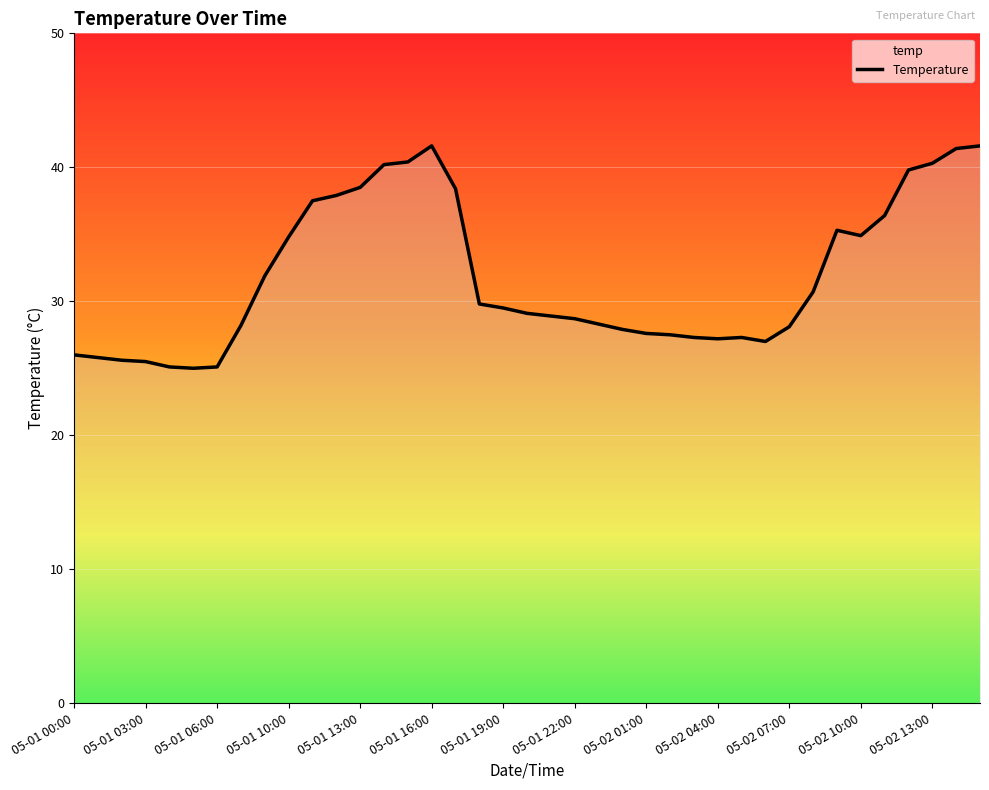

Does the chart display data point markers on the line(s)?

No